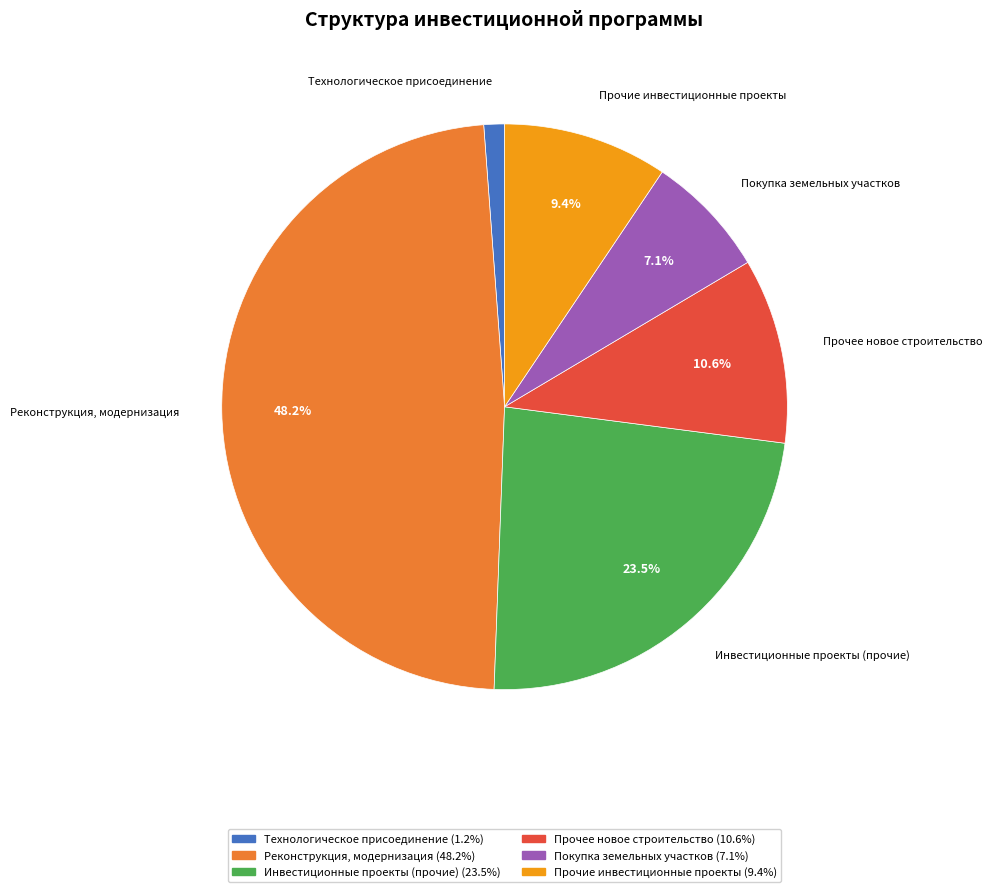

Count the number of slices in the pie.

6